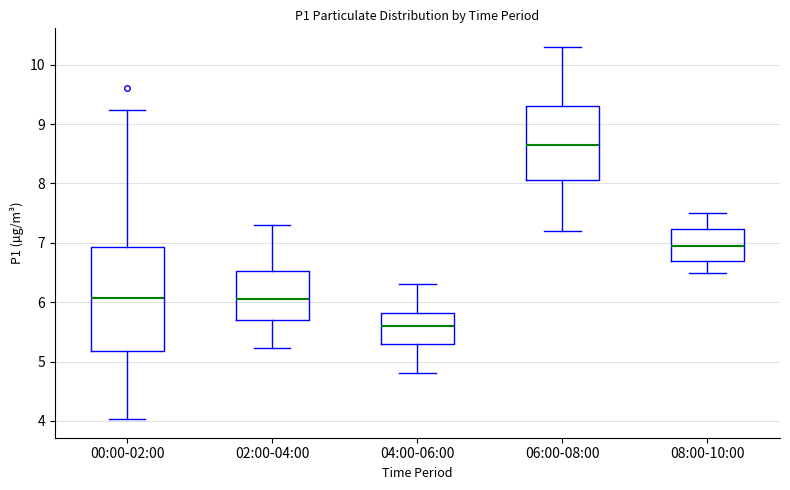

Reading left to right, read every box against the y-axis: the position of its median line, the range the box covers, and the ends of its whiskers. The values are not printed on the chart, so give them approximately, as read against the axis.

00:00-02:00: median 6.1, box 5.2 to 6.9, whiskers 4.0 to 9.2
02:00-04:00: median 6.1, box 5.7 to 6.5, whiskers 5.2 to 7.3
04:00-06:00: median 5.6, box 5.3 to 5.8, whiskers 4.8 to 6.3
06:00-08:00: median 8.7, box 8.1 to 9.3, whiskers 7.2 to 10.3
08:00-10:00: median 7.0, box 6.7 to 7.2, whiskers 6.5 to 7.5